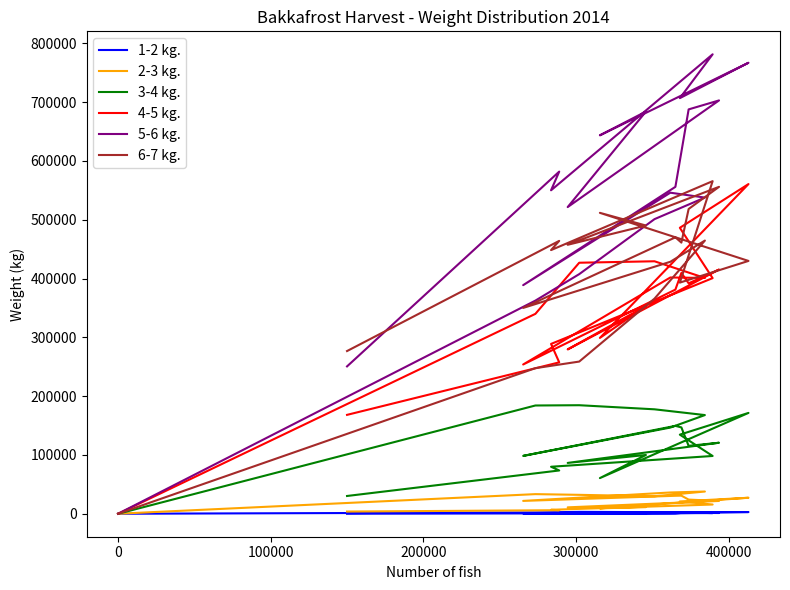

The 2-3 kg. series shows 44674.4 at 8. True or false?

False